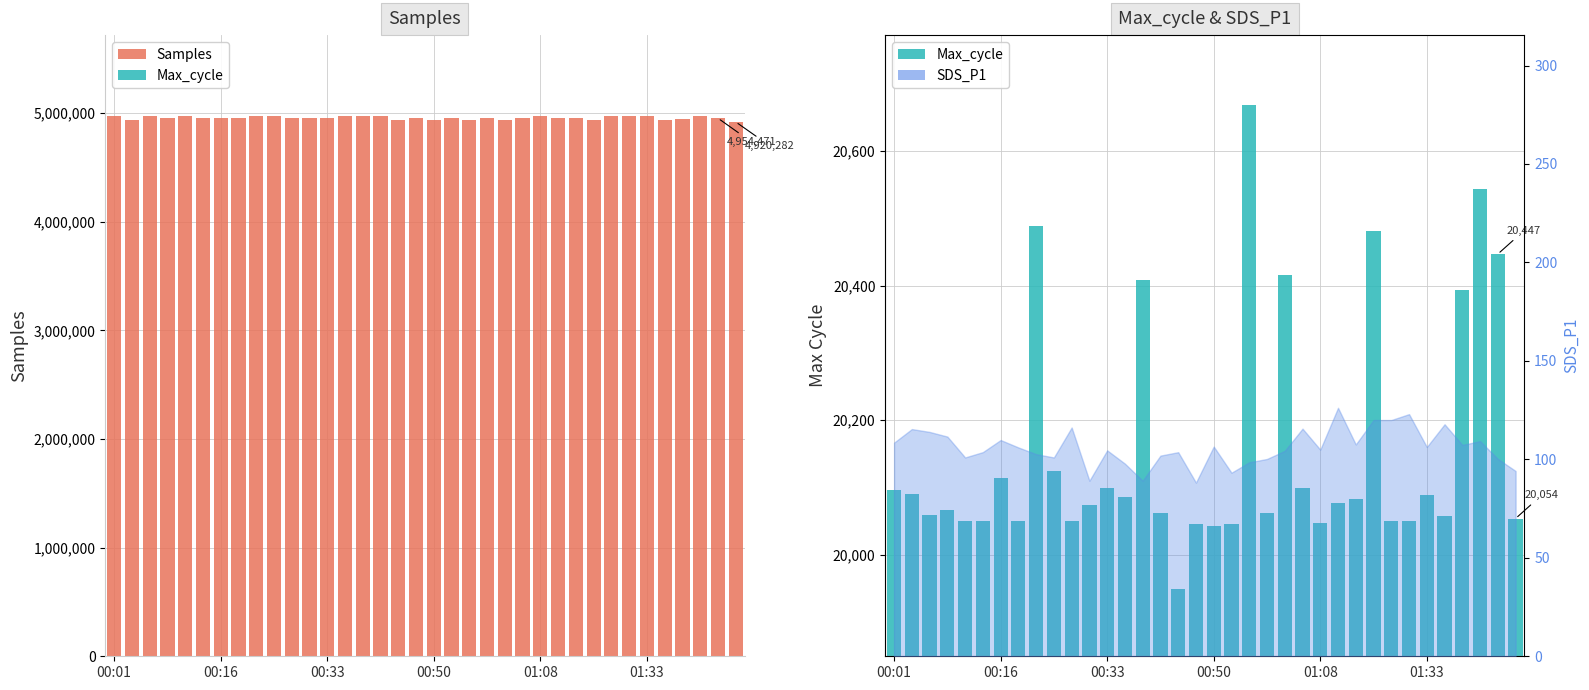

Between 01:08 and 27, which series saw the biggest shift?

Samples